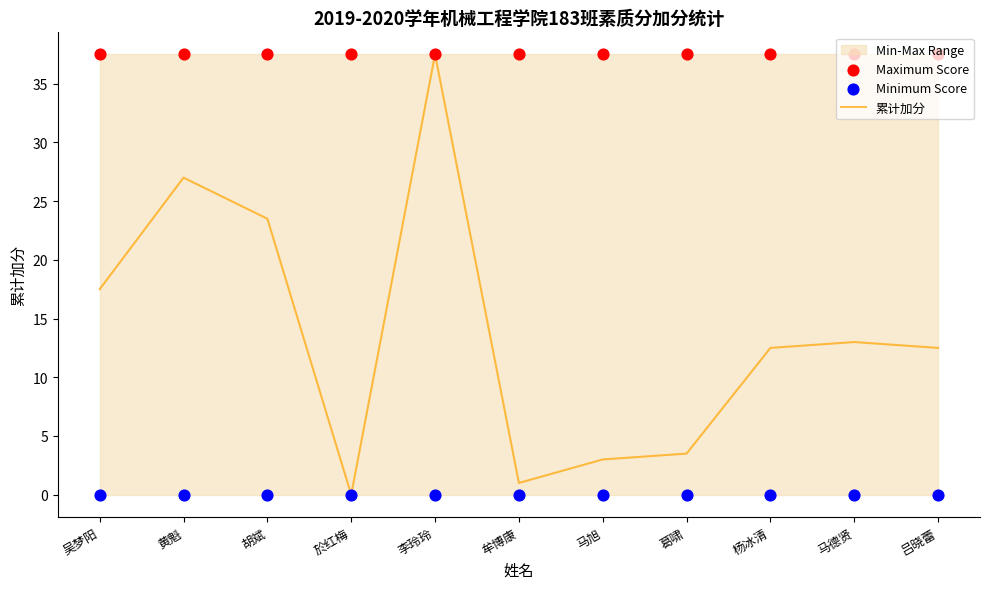

At which category is the sum across all series the highest?

李玲玲